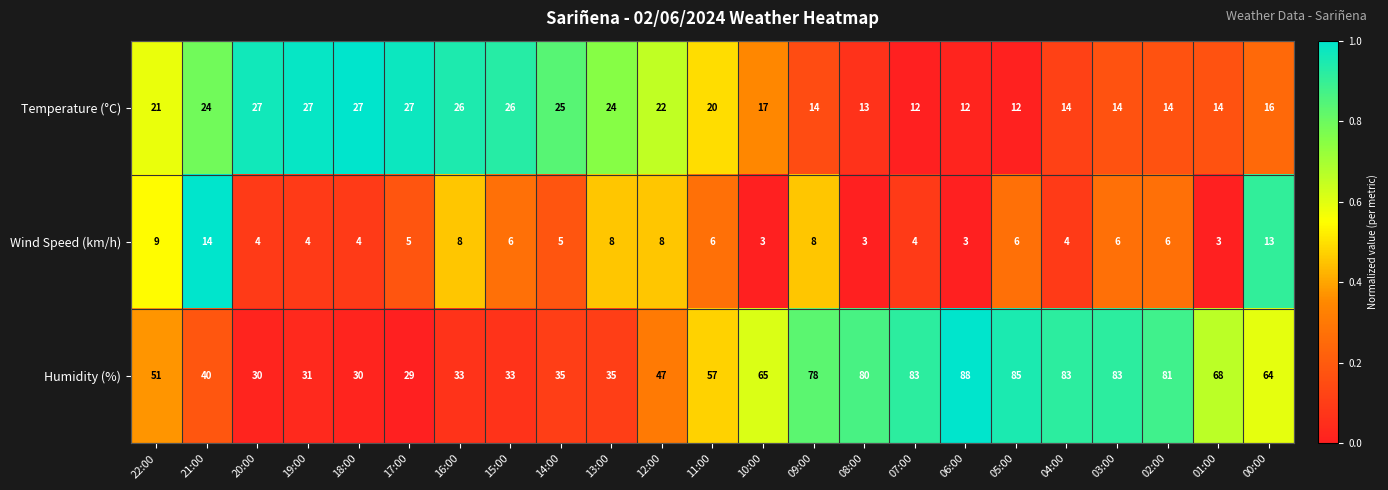

What is the lowest value of the Wind Speed (km/h) series?

3